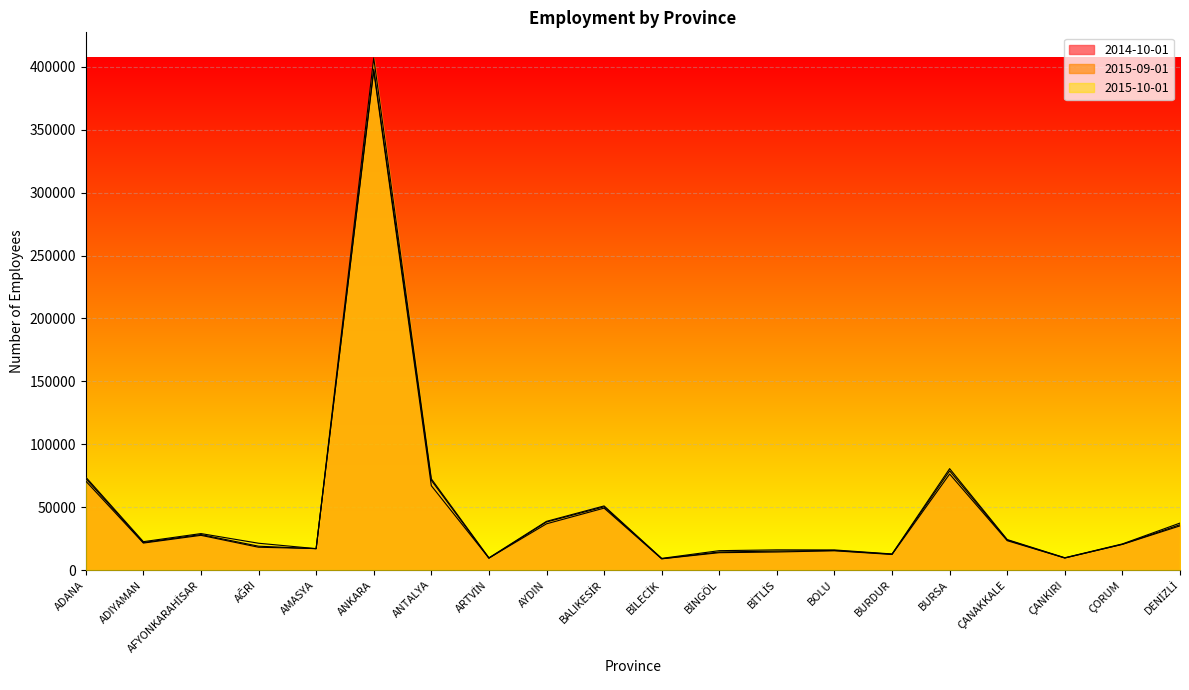

What position from the right is BİNGÖL?

9